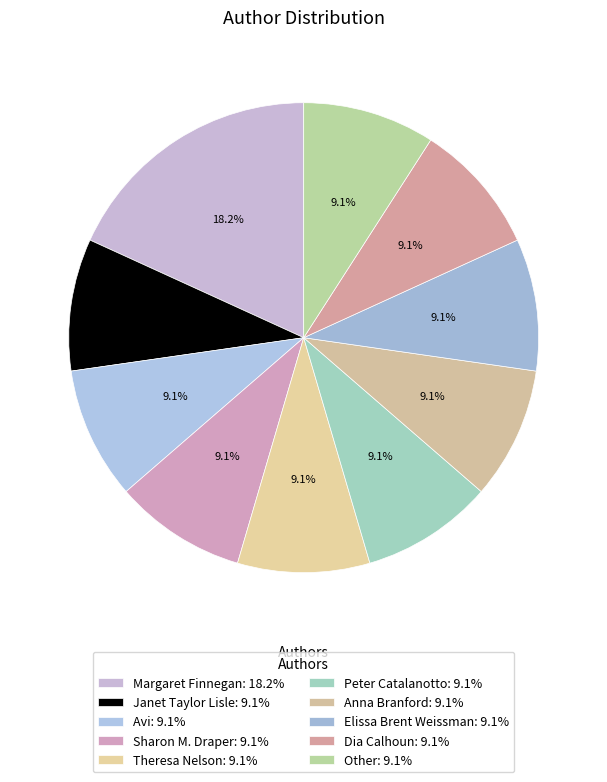

How many segments does this pie chart have?

10